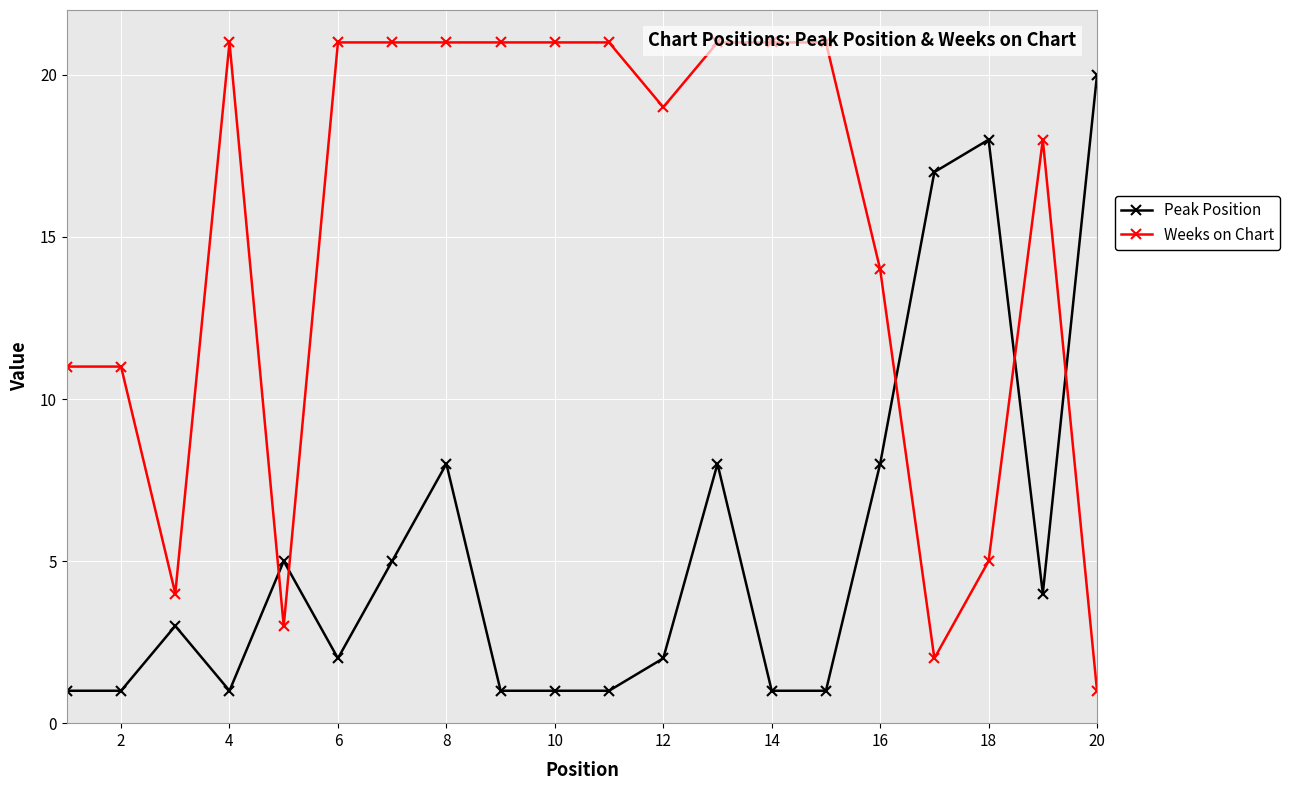

List the series in order of their peak value, highest first.

Weeks on Chart, Peak Position